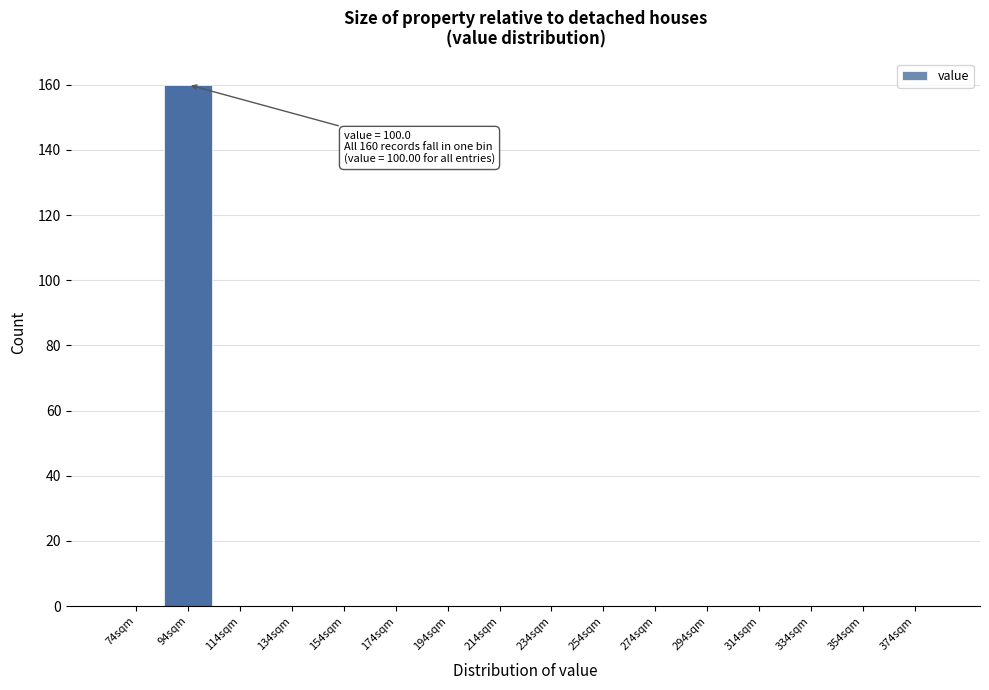

Reading right to left, extract all data points from this chart.

374sqm=0	354sqm=0	334sqm=0	314sqm=0	294sqm=0	274sqm=0	254sqm=0	234sqm=0	214sqm=0	194sqm=0	174sqm=0	154sqm=0	134sqm=0	114sqm=0	94sqm=160	74sqm=0